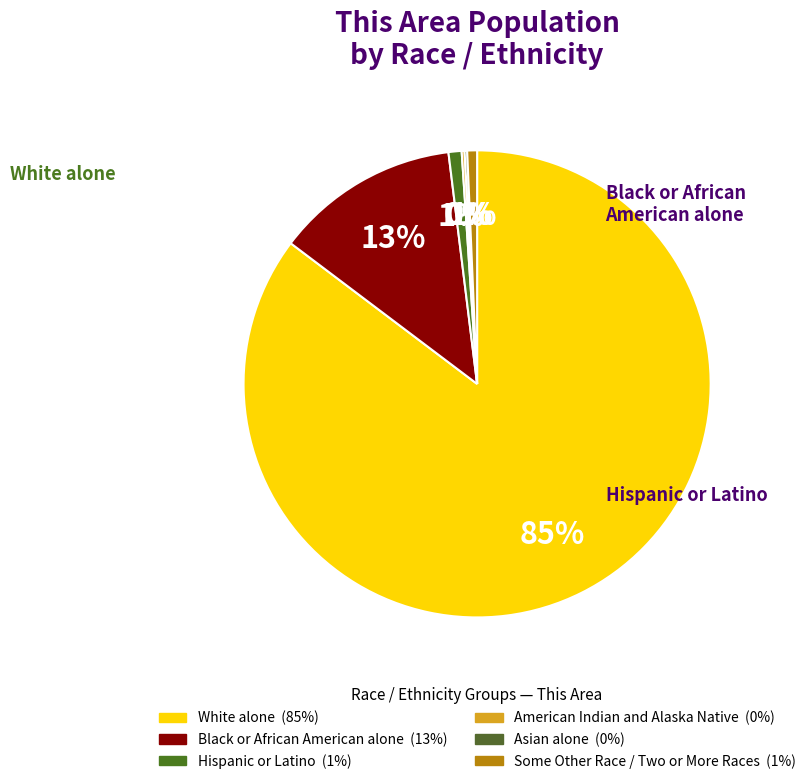

How many segments does this pie chart have?

6